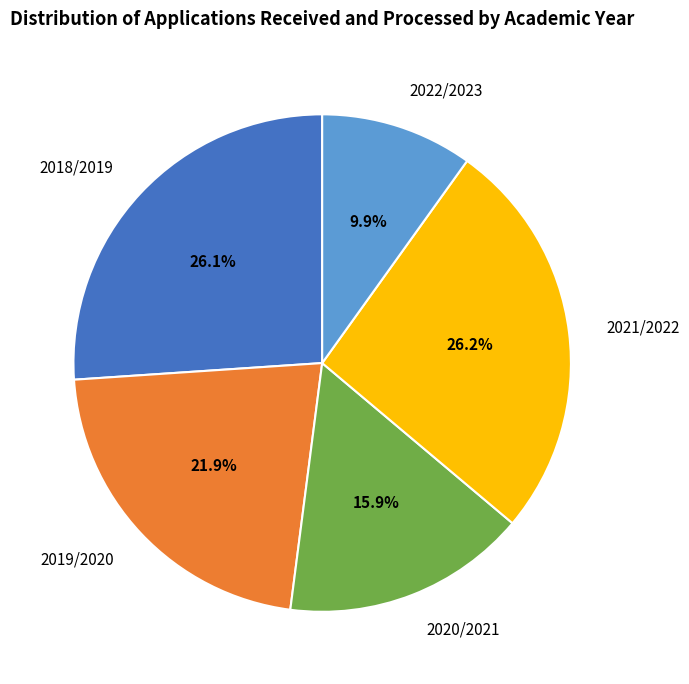

Do 2018/2019 and 2022/2023 together represent more than half of the pie?

No